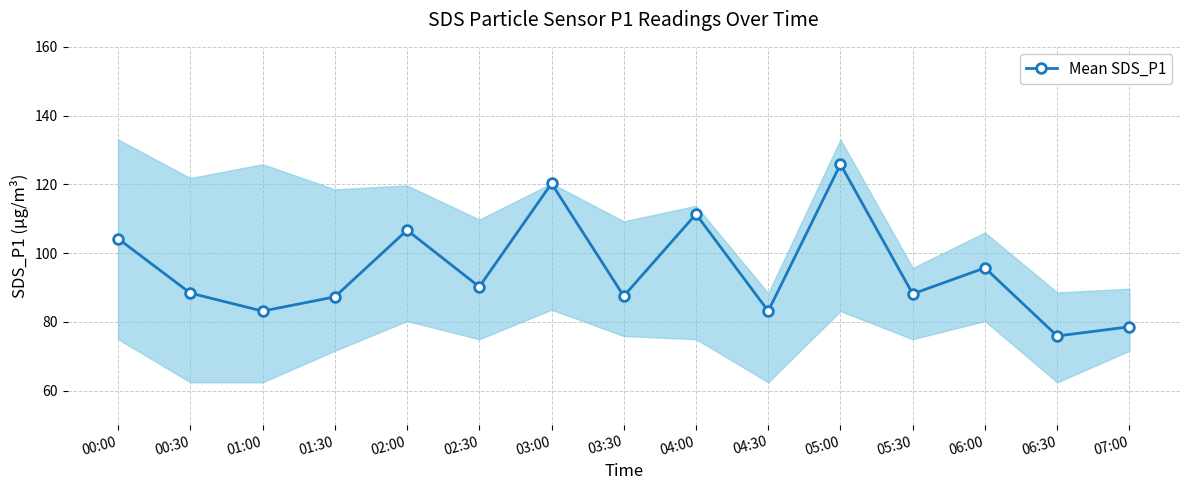

Reading left to right, transcribe all the data shown in this chart.

00:00=104.2	00:30=88.4	01:00=83.2	01:30=87.3	02:00=106.7	02:30=90.2	03:00=120.3	03:30=87.5	04:00=111.4	04:30=83.2	05:00=125.9	05:30=88.2	06:00=95.7	06:30=75.9	07:00=78.6